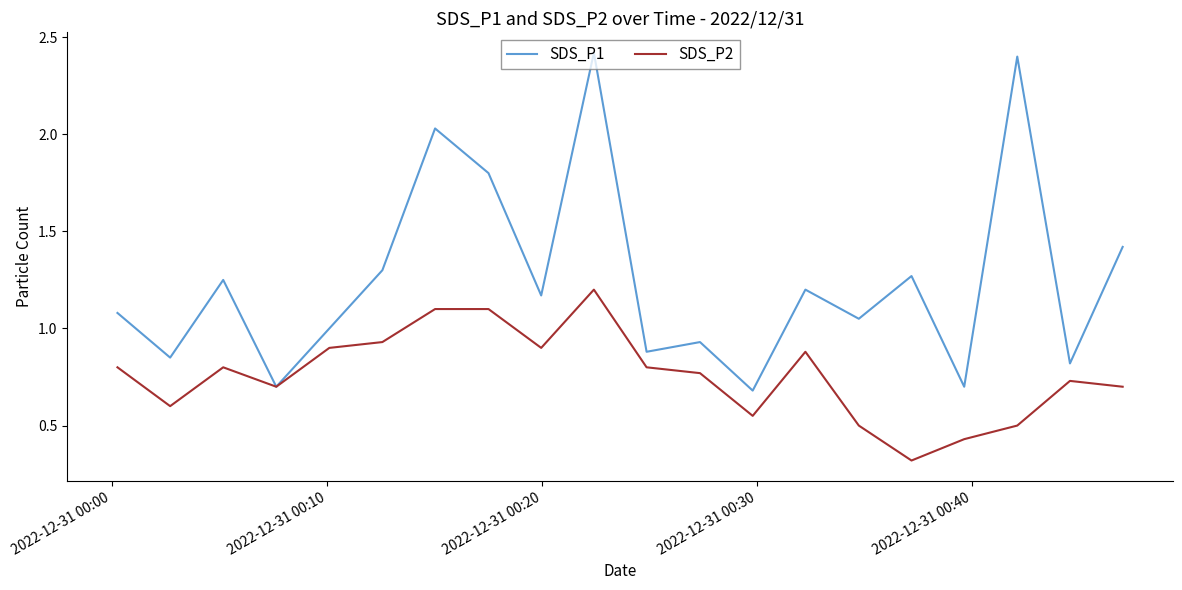

How many lines are shown in the chart?

2